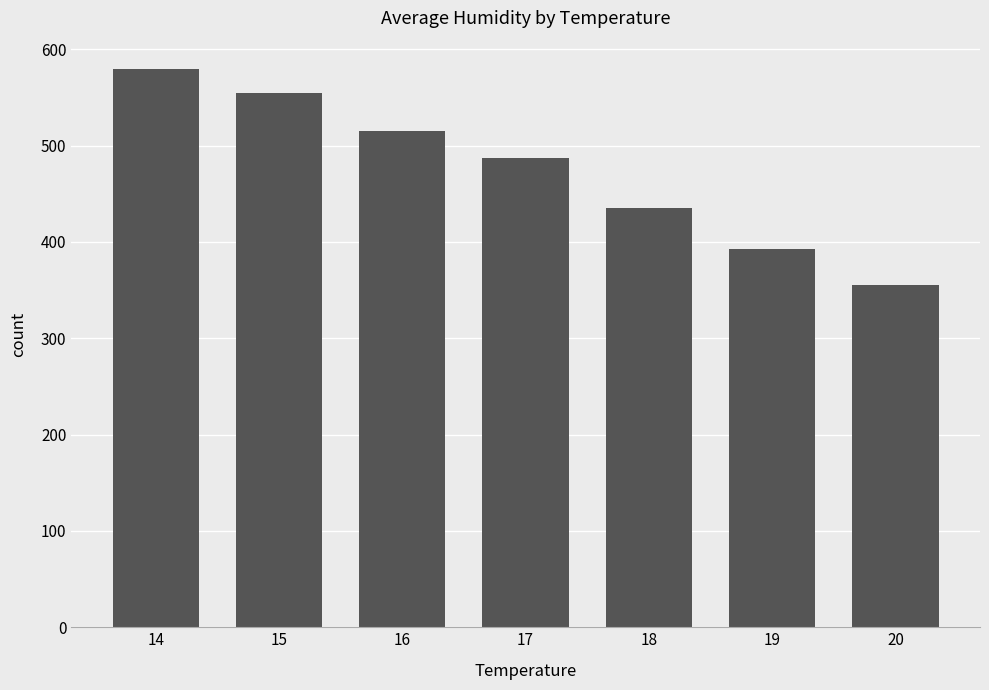

What is the difference between the second highest and second lowest values?

162.5